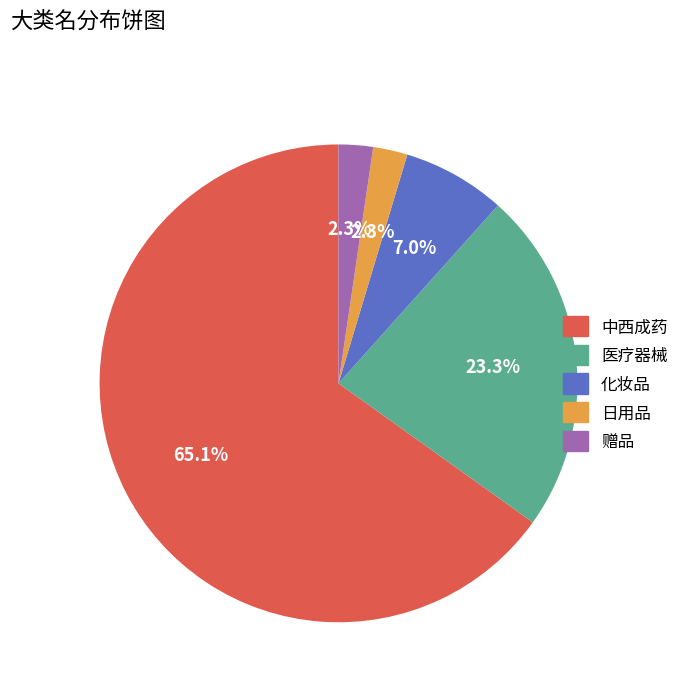

Count the number of slices in the pie.

5